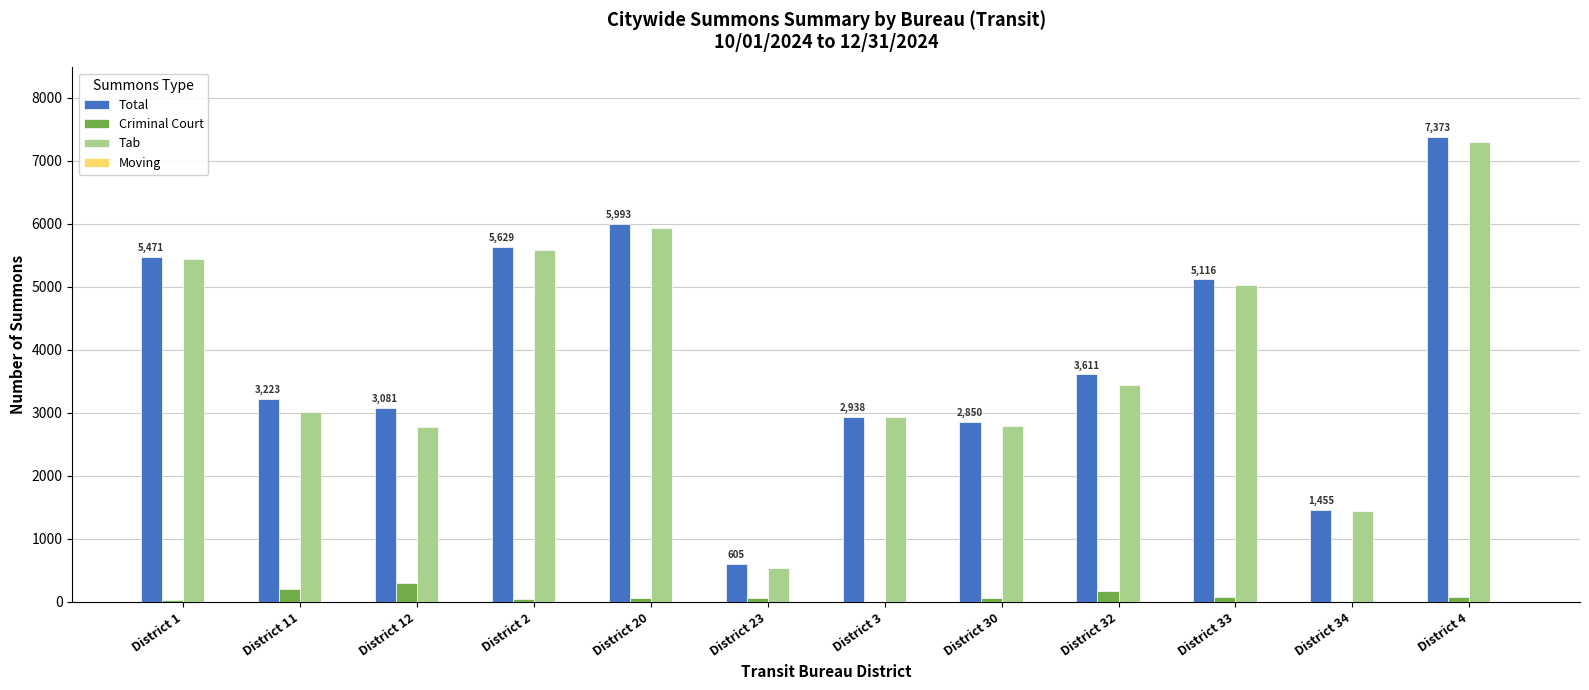

Is the value of Total at District 32 greater than the value of Criminal Court at District 11?

Yes